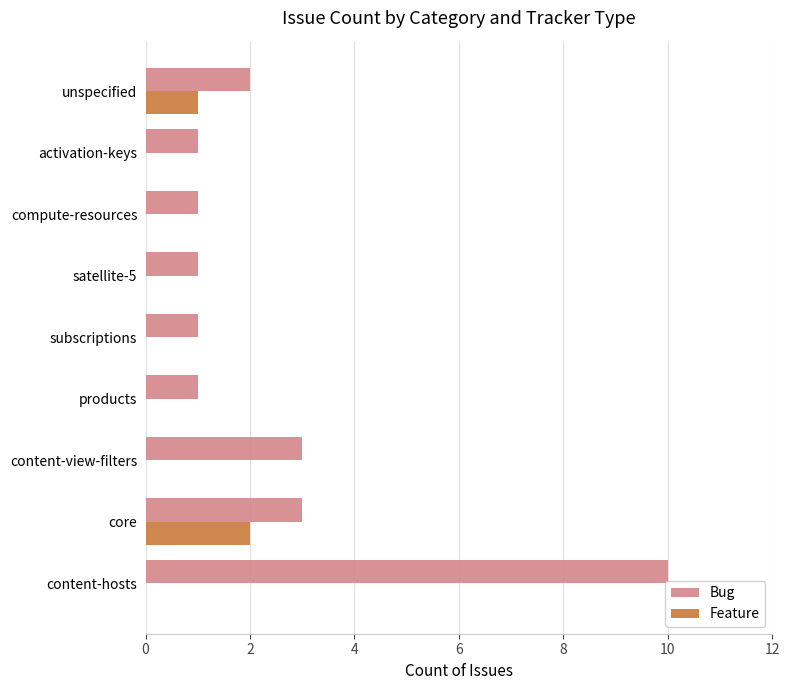

Which label corresponds to the largest value in the chart?

content-hosts